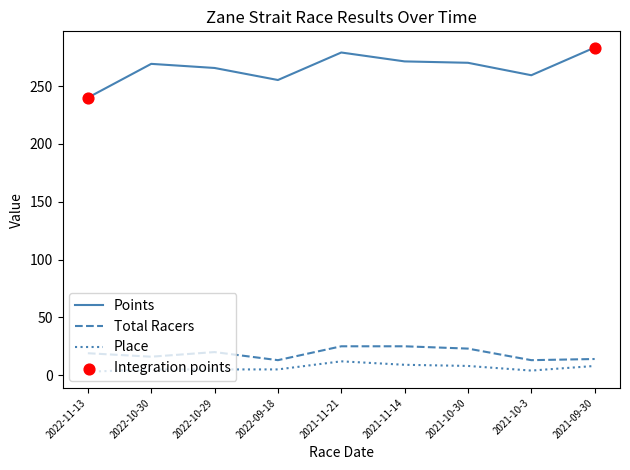

Which series has the largest range (max minus min)?

Points